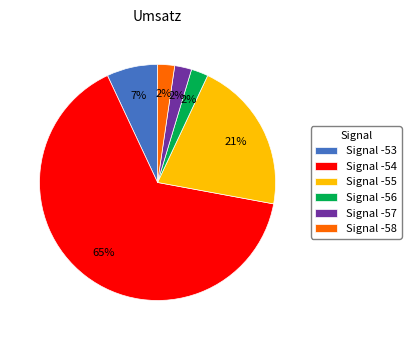

Is it true that Signal -56 is 2% of the pie?

True